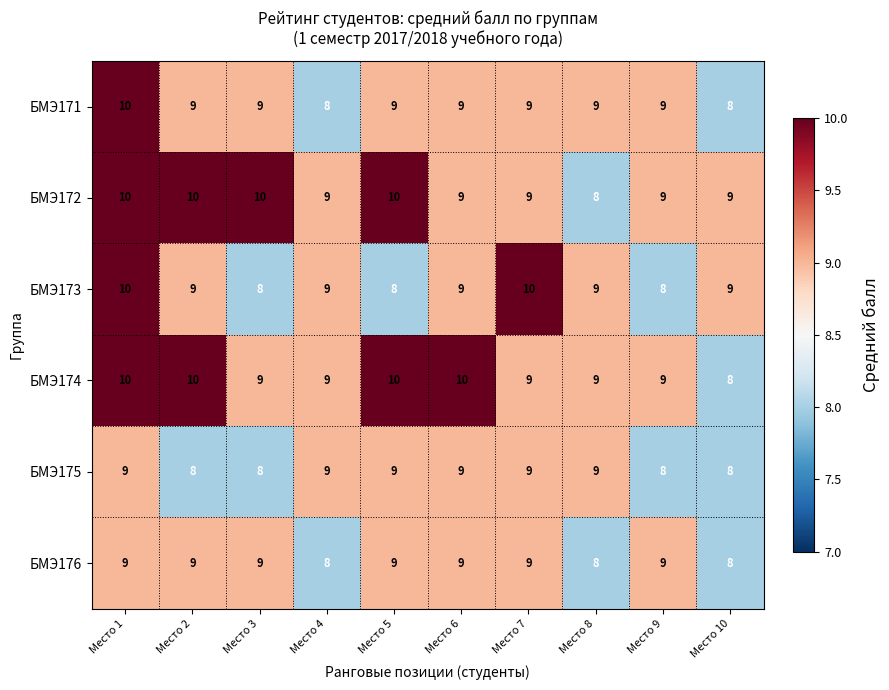

What is the minimum value shown in the chart?

8